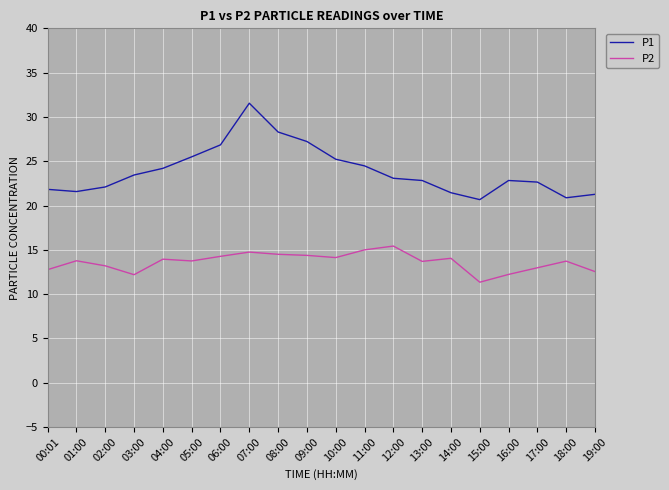

What position from the left is 00:01?

1